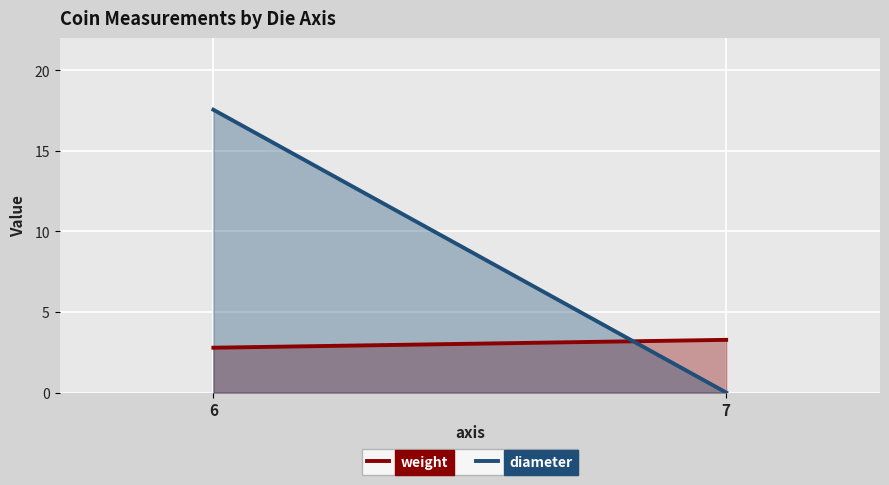

At which label does diameter reach its peak?

6